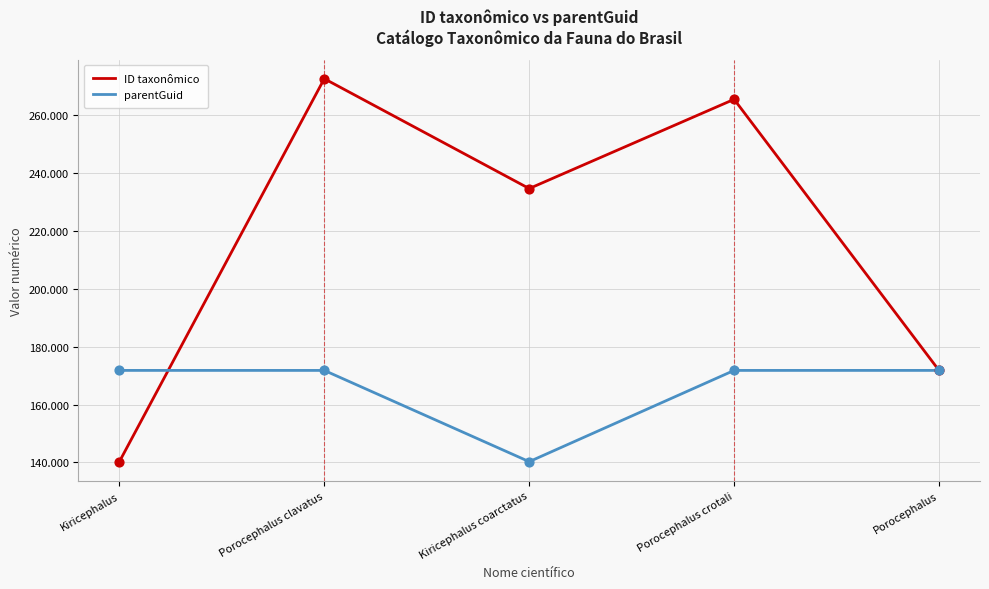

What are all the series names shown in the legend?

ID taxonômico, parentGuid